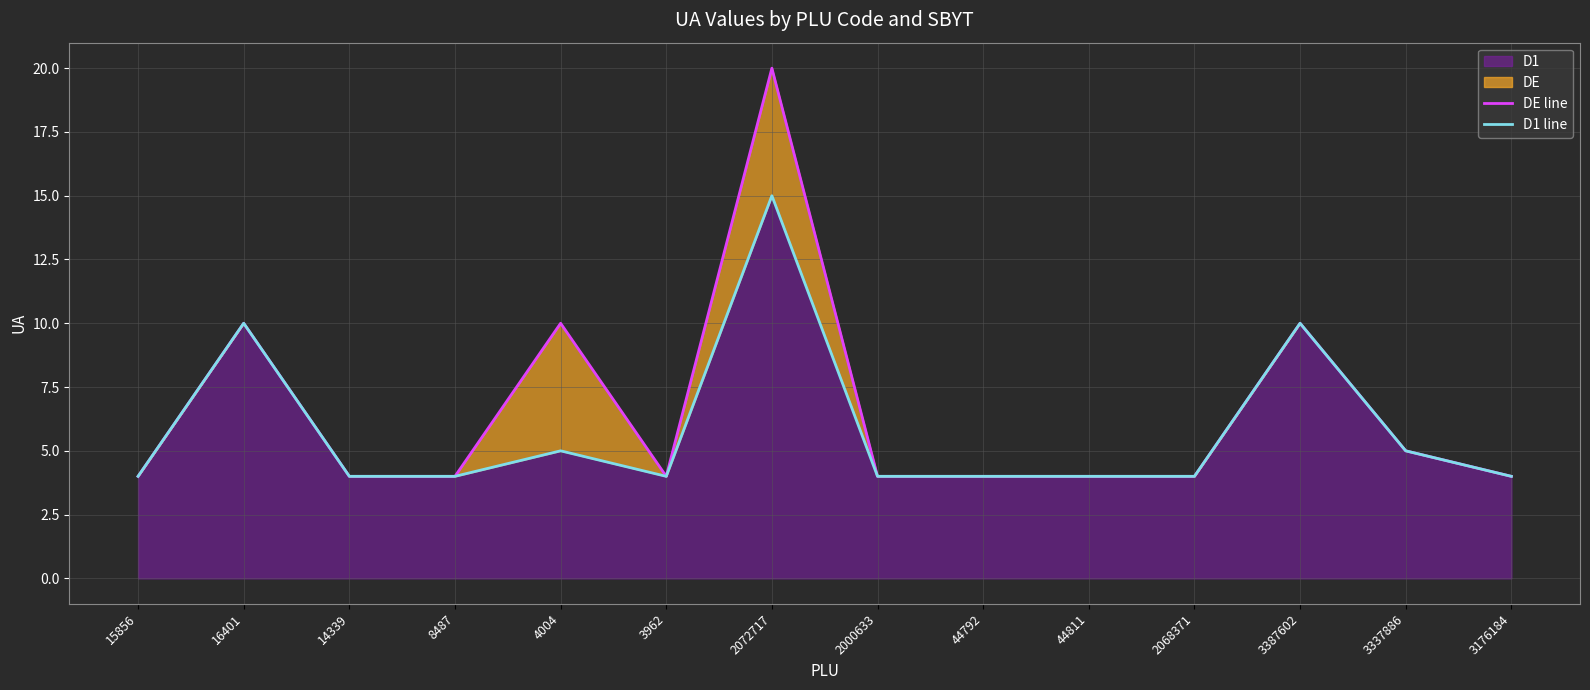

Between 3176184 and 16401, which is larger?

16401